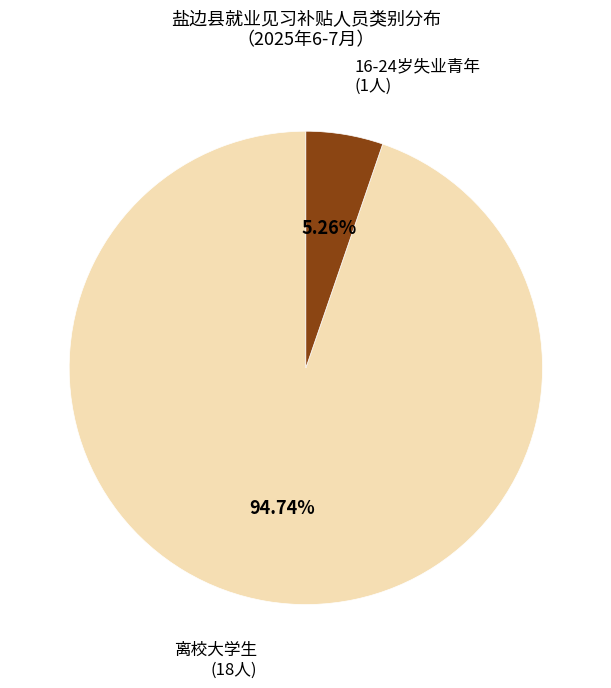

Does any single category account for the majority?

Yes